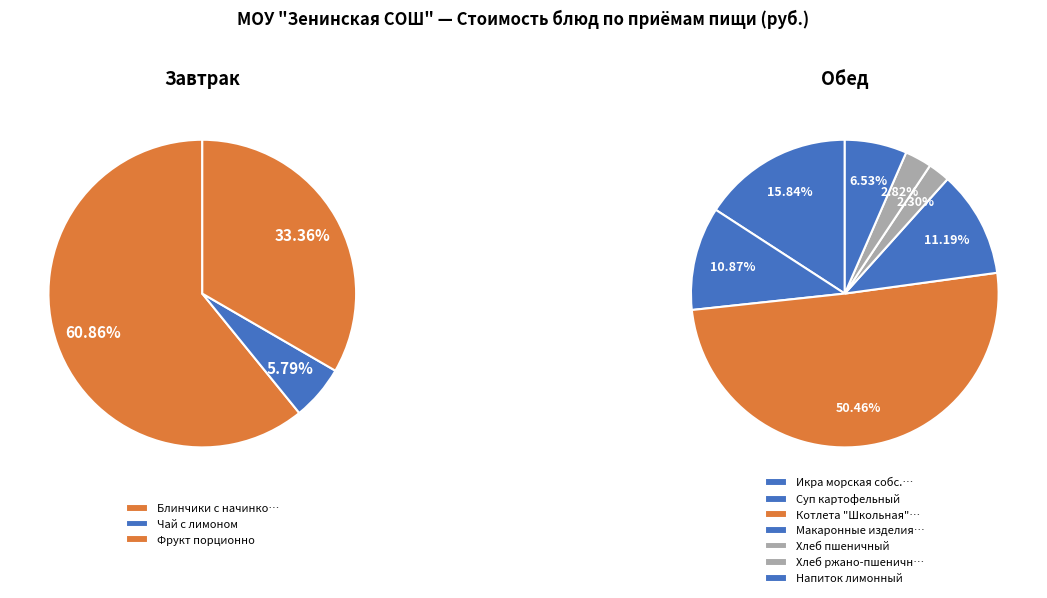

Count the number of slices in the pie.

10